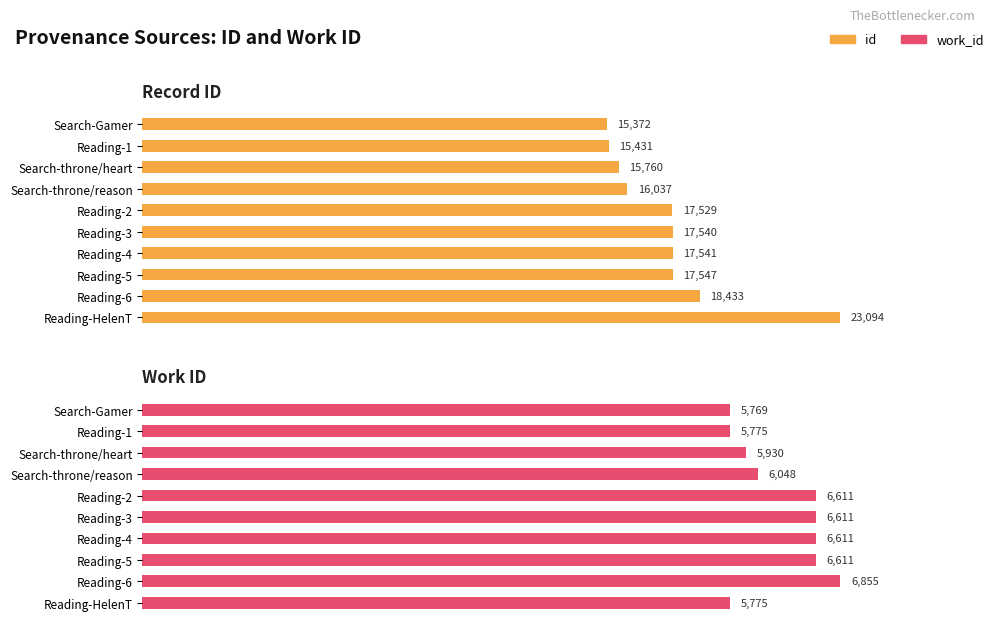

What are all the series names shown in the legend?

id, work_id